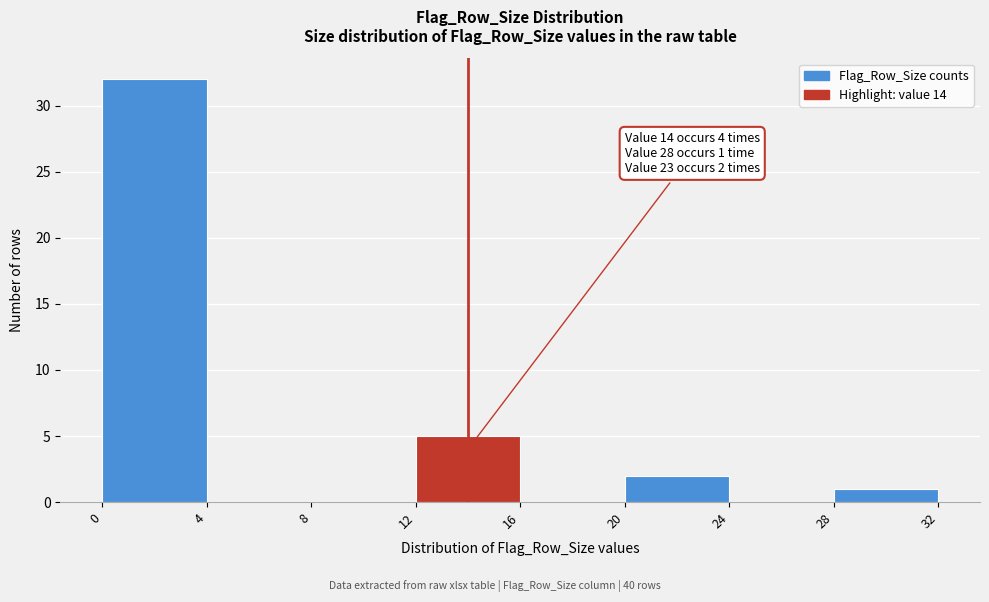

Which range on the x-axis has the tallest bar?

0 to 4